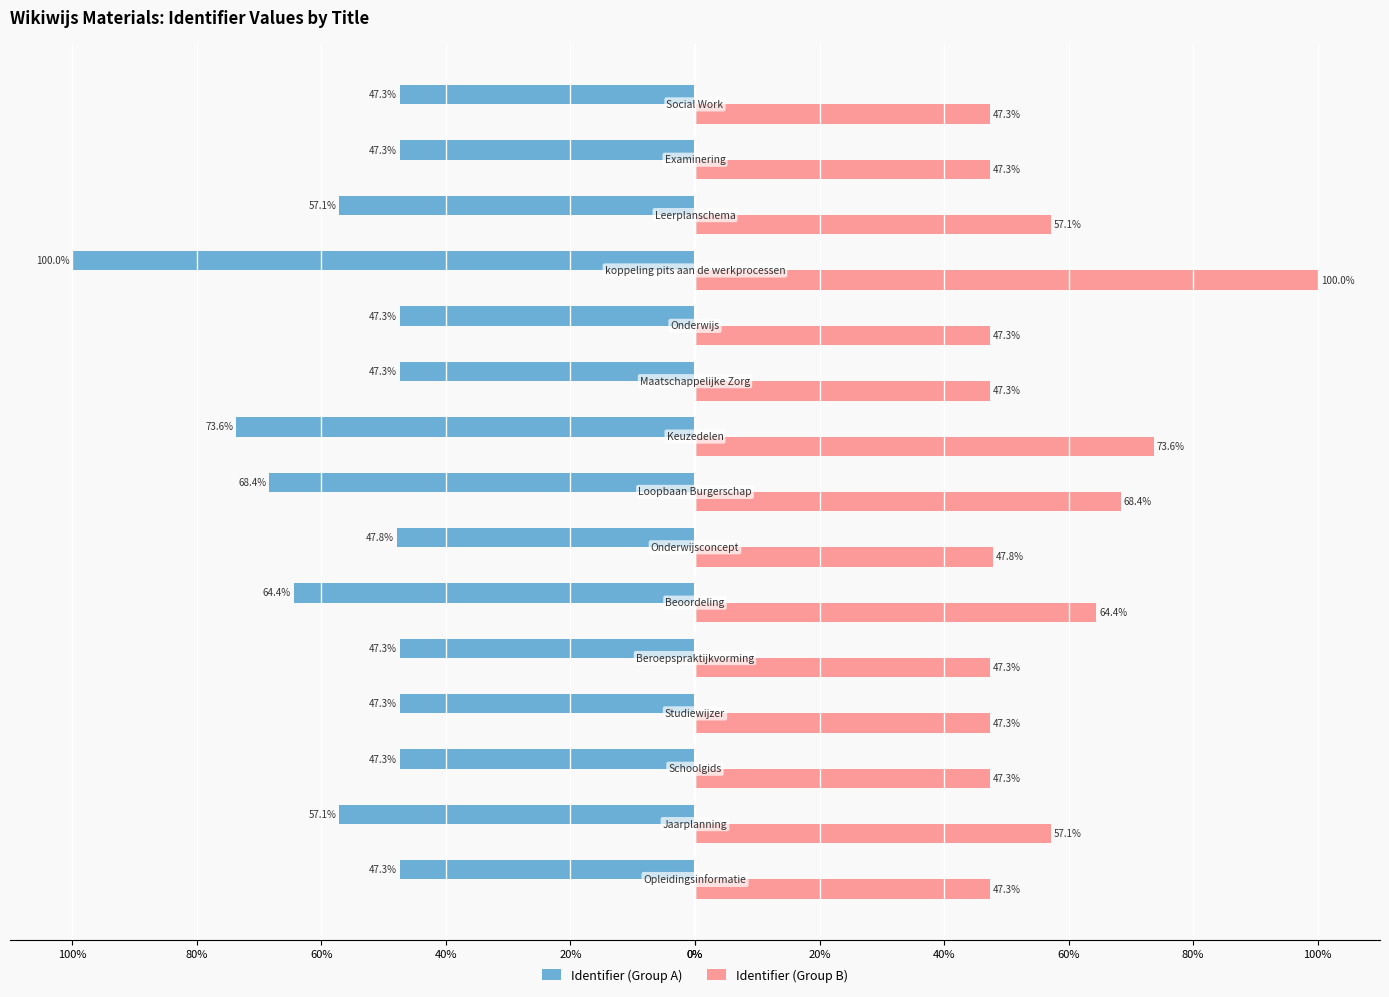

What are all the series names shown in the legend?

Identifier (Group A), Identifier (Group B)